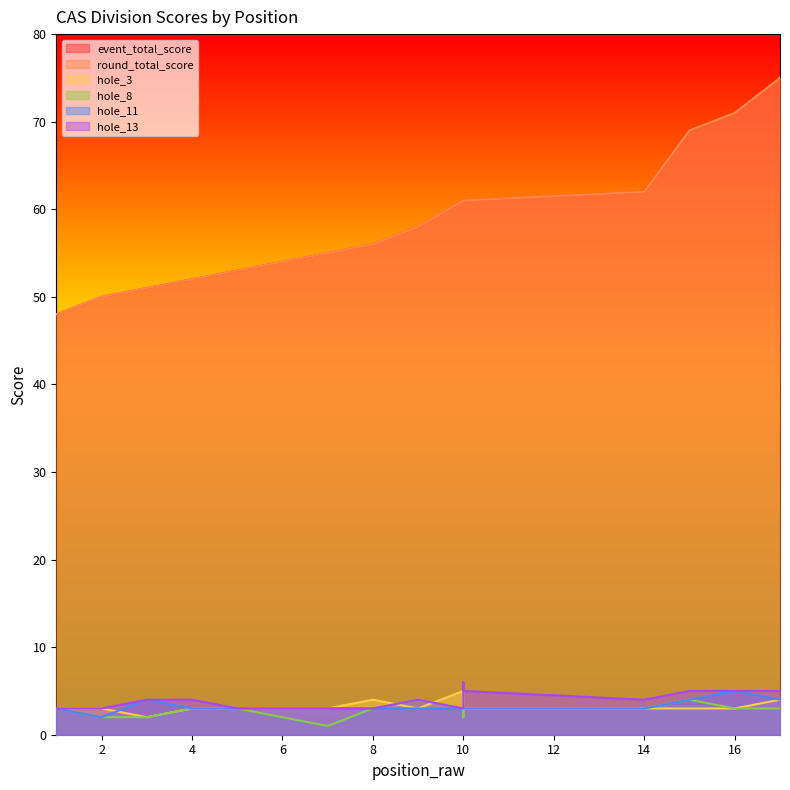

In hole_13, how many points are higher than both neighbors (excluding endpoints)?

2